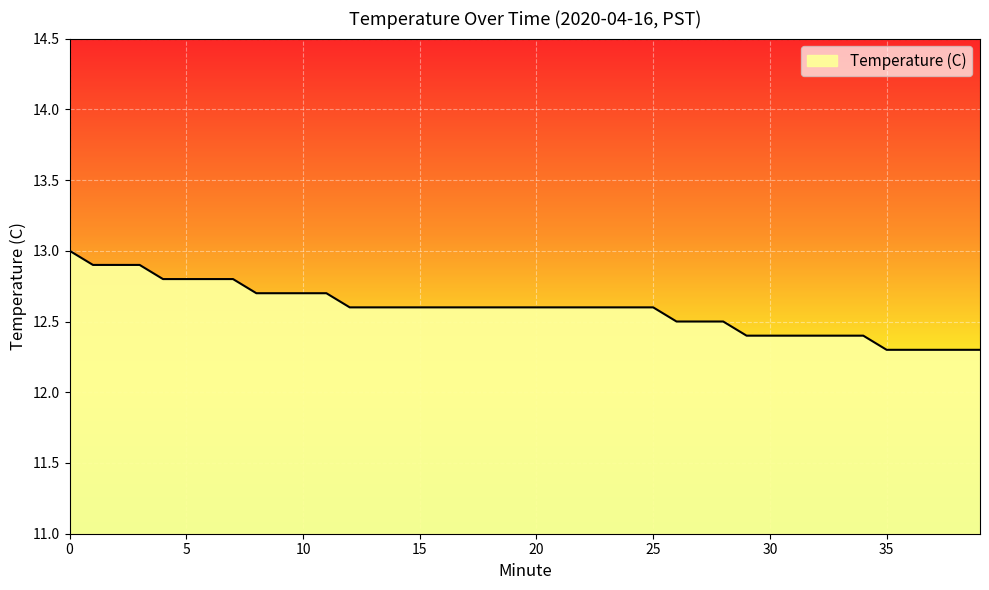

What is the maximum value shown in the chart?

13.0